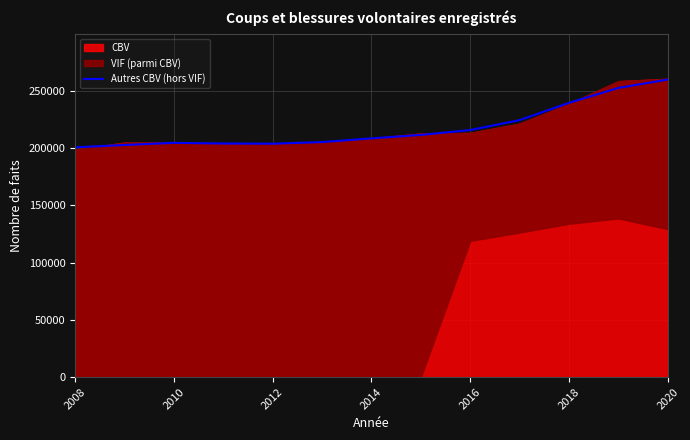

What is the highest value of the Autres CBV (hors VIF) series?

259800.0